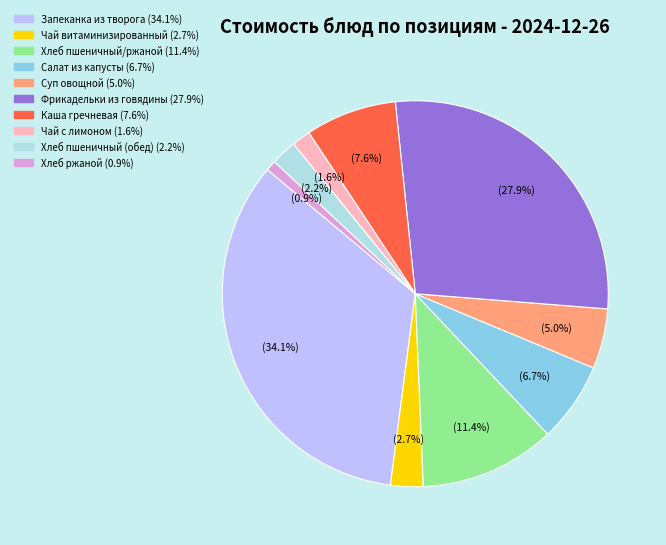

The Салат из капусты slice represents 1% of the pie. True or false?

False